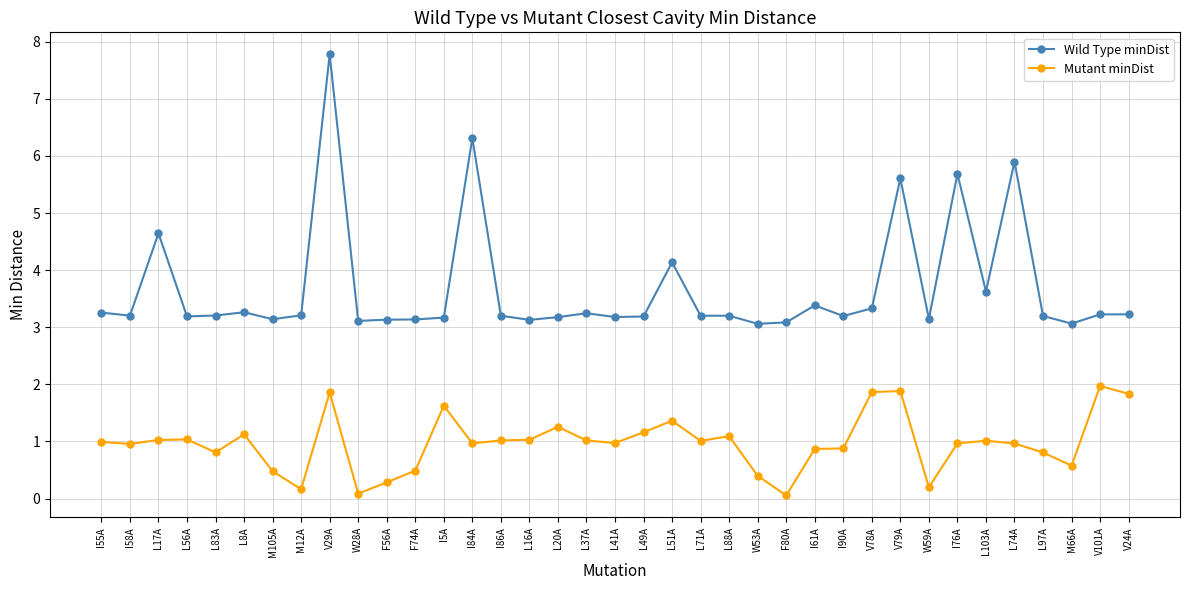

Which series has the largest range (max minus min)?

Wild Type minDist